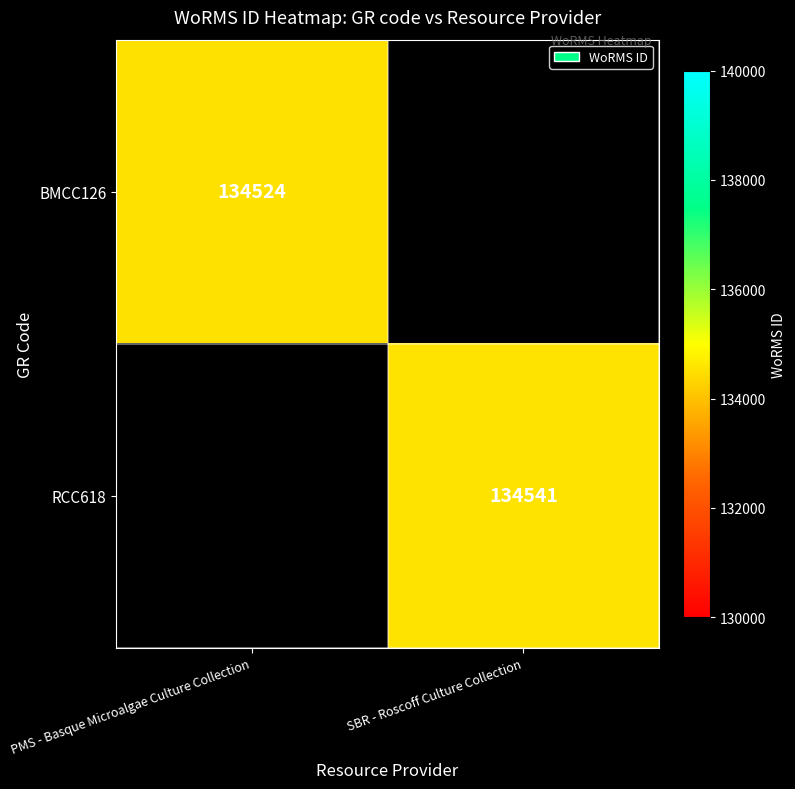

Between SBR - Roscoff Culture Collection and PMS - Basque Microalgae Culture Collection, which is larger?

PMS - Basque Microalgae Culture Collection